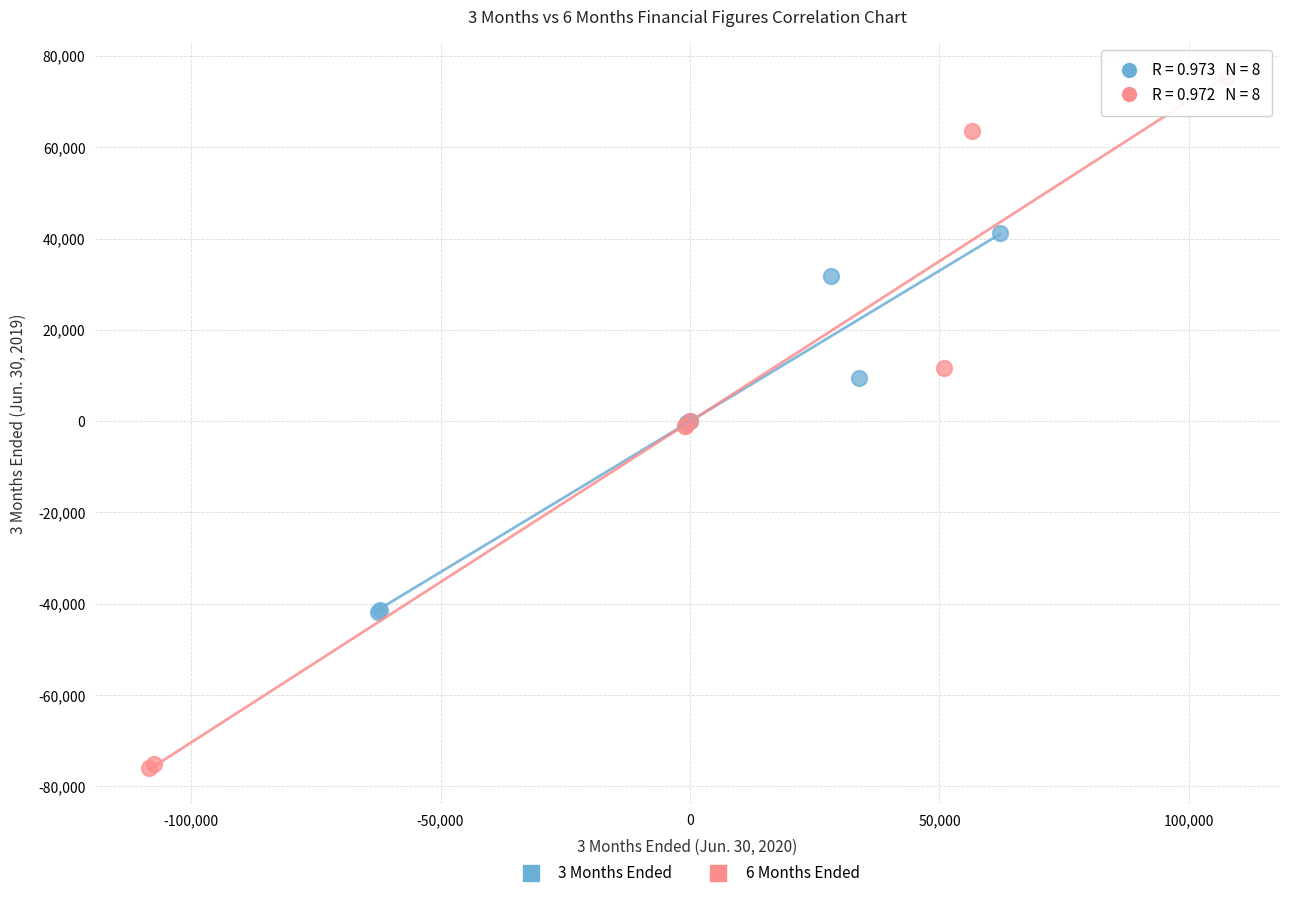

What are all the series names shown in the legend?

3 Months Ended, 6 Months Ended